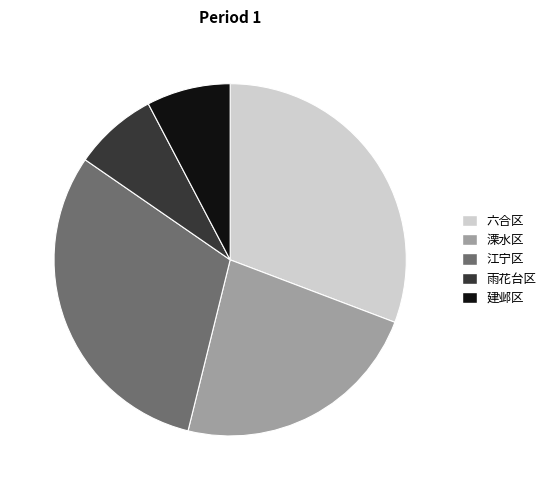

Is it true that 建邺区 is 19% of the pie?

False